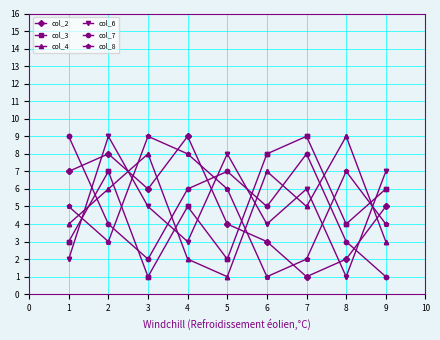

Is it true that col_3 equals 8 at 4?

False